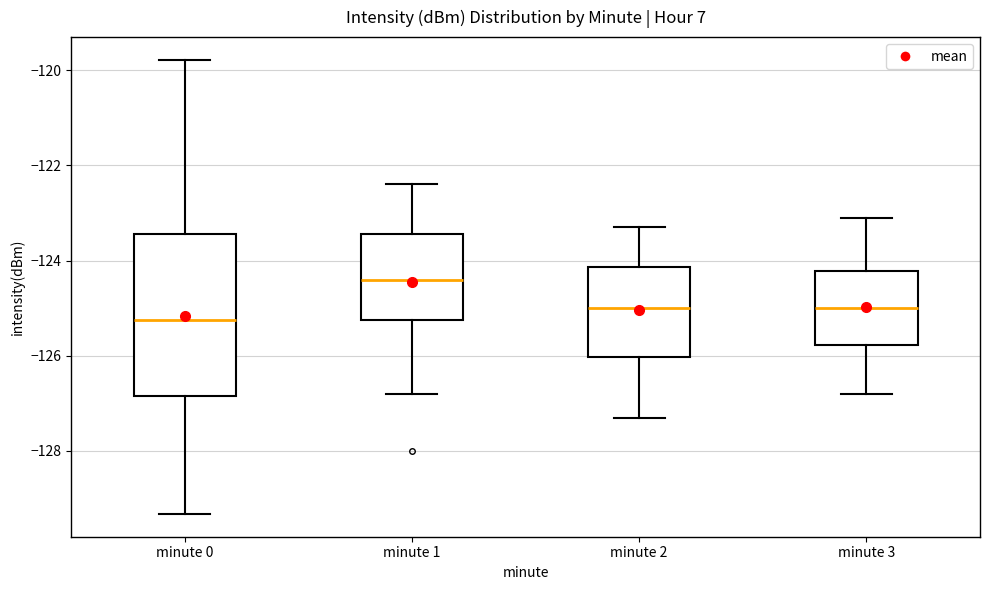

Which box's median line is the lowest?

minute 0